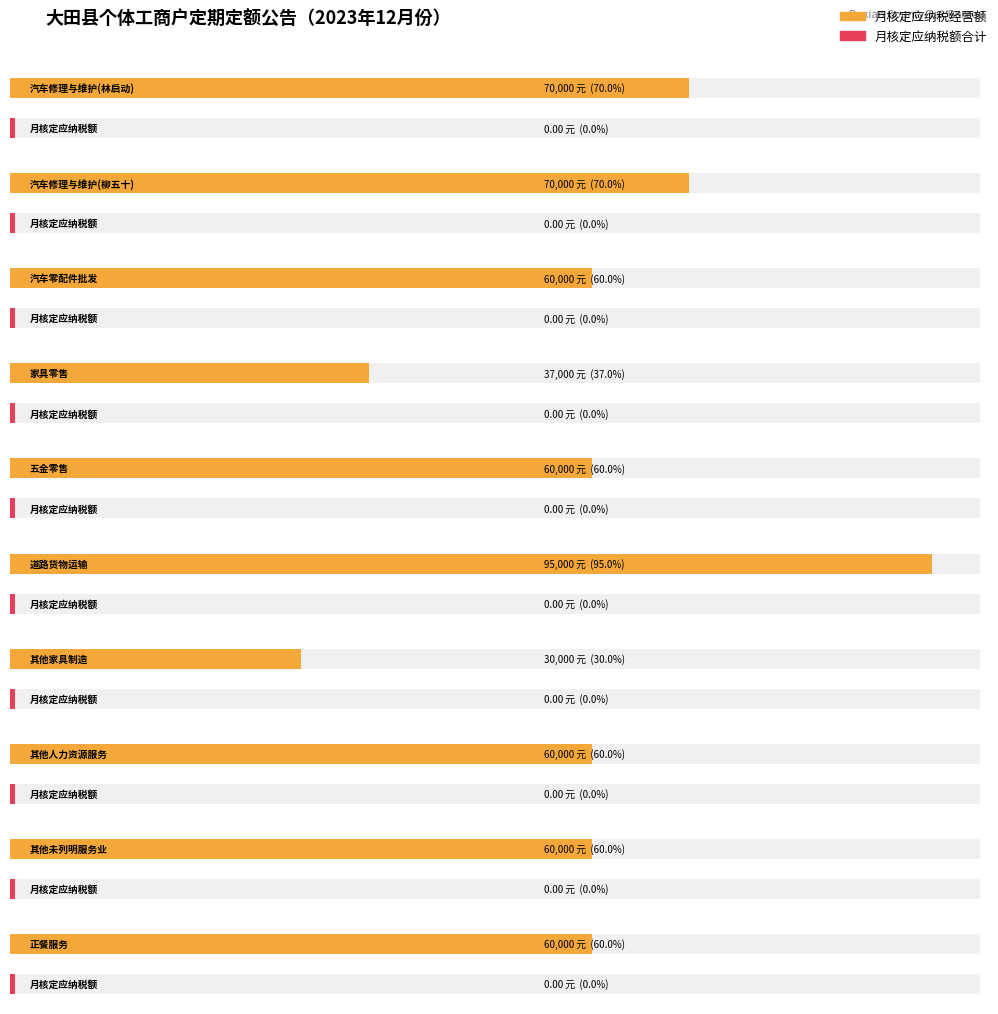

What is the greatest value displayed?

95000